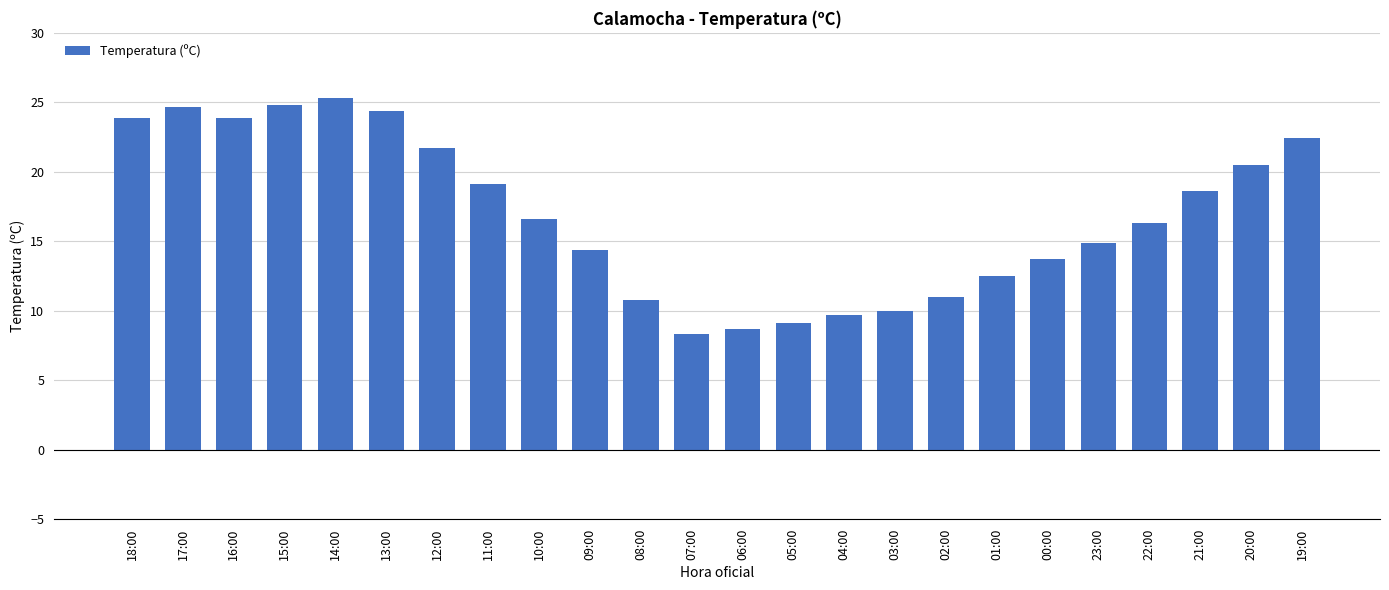

What is the change in value from 06:00 to 04:00?

+1.0